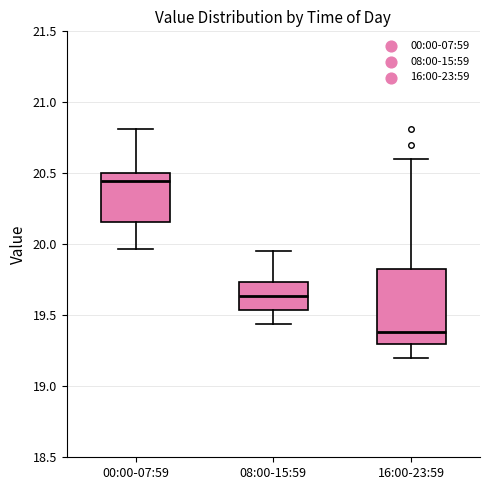

Reading left to right, read every box against the y-axis: the position of its median line, the range the box covers, and the ends of its whiskers. The values are not printed on the chart, so give them approximately, as read against the axis.

00:00-07:59: median 20.45, box 20.15 to 20.50, whiskers 19.95 to 20.80
08:00-15:59: median 19.65, box 19.55 to 19.75, whiskers 19.45 to 19.95
16:00-23:59: median 19.40, box 19.30 to 19.85, whiskers 19.20 to 20.60